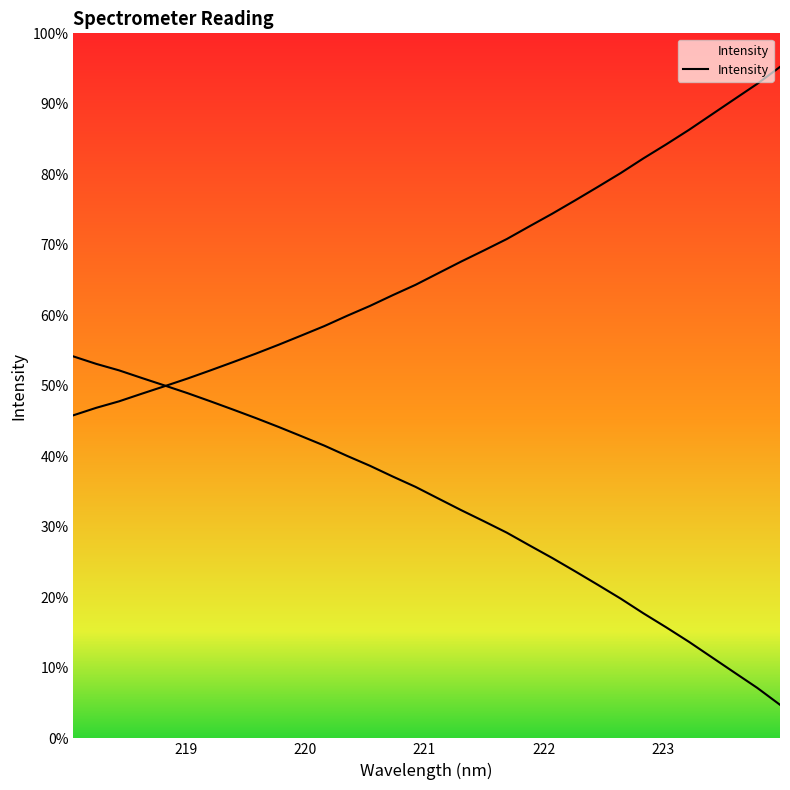

How many intersections are there between x and y?

1